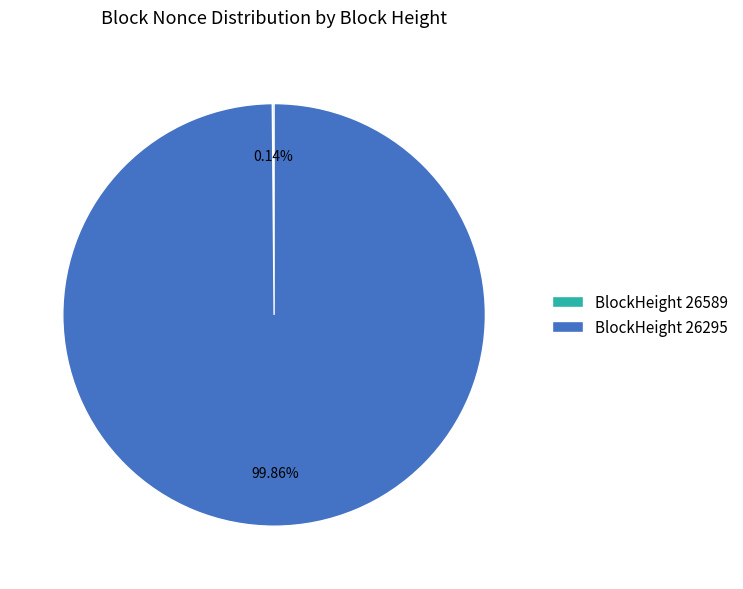

Is BlockHeight 26295 the majority of the pie?

Yes